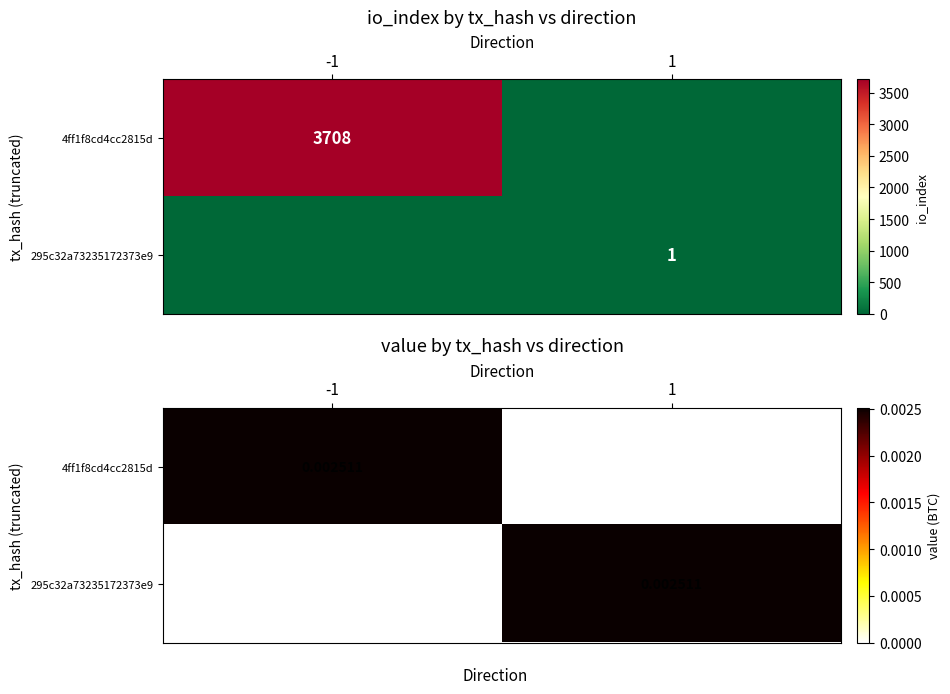

Between 1 and -1, which is larger?

-1